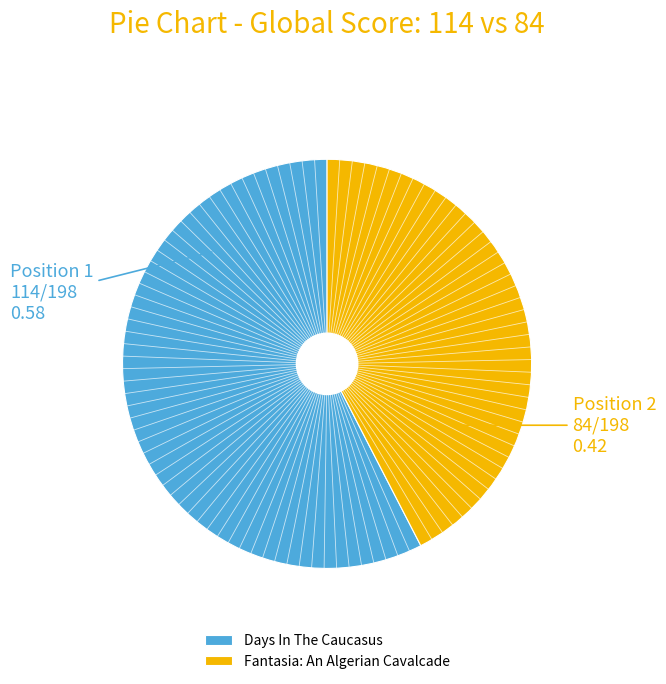

How many segments does this pie chart have?

2